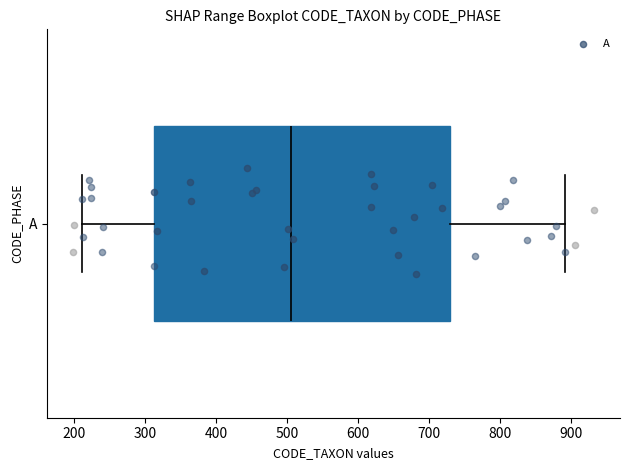

Where does the left whisker of the box for A end on the x-axis? The values are not printed on the chart, so give them approximately, as read against the axis.

210